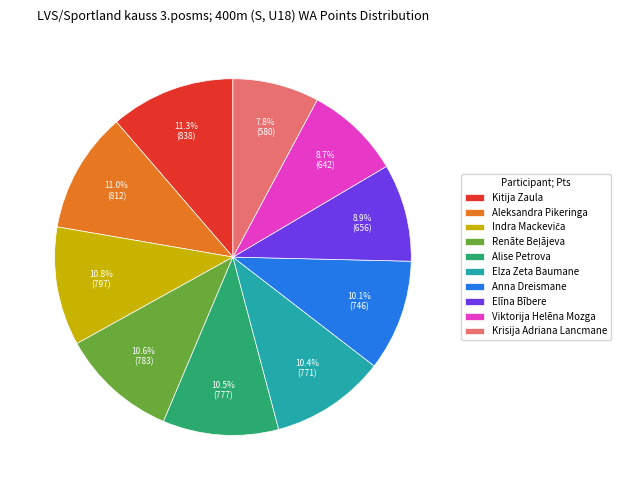

Do Aleksandra Pikeringa and Anna Dreismane together represent more than half of the pie?

No